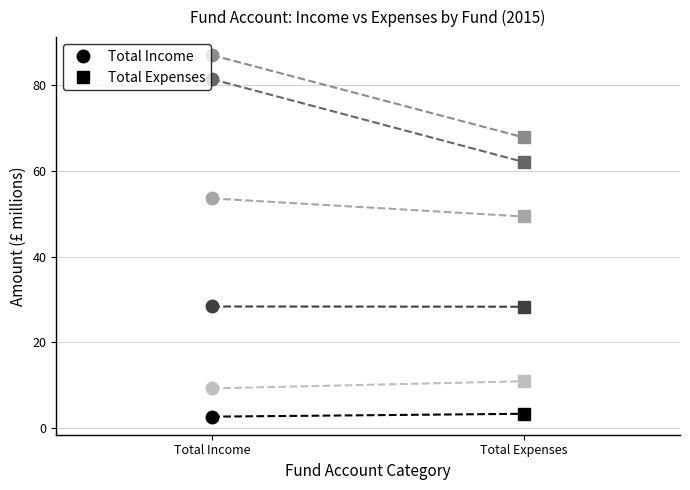

Reading left to right, list all the values displayed in this chart.

ABER-TRAN: Total Income=2.7	Total Expenses=3.3
DUM&G: Total Income=28.4	Total Expenses=28.3
FALKIRK: Total Income=81.4	Total Expenses=62.1
FIFE: Total Income=87.0	Total Expenses=67.8
HIGH: Total Income=53.6	Total Expenses=49.4
LOBUSES: Total Income=9.3	Total Expenses=10.9